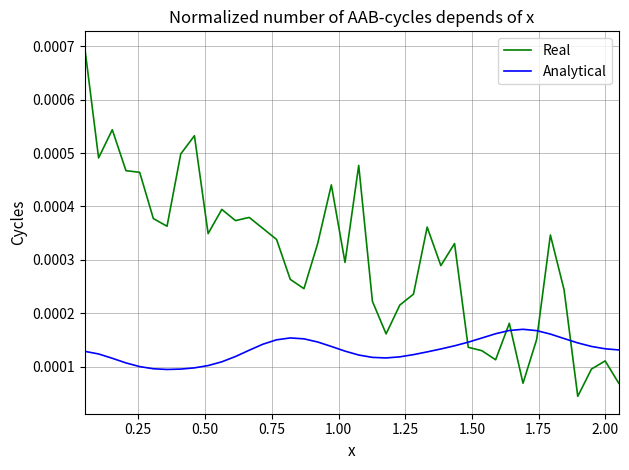

Rank the series by their average value, from lowest to highest.

Analytical, Real